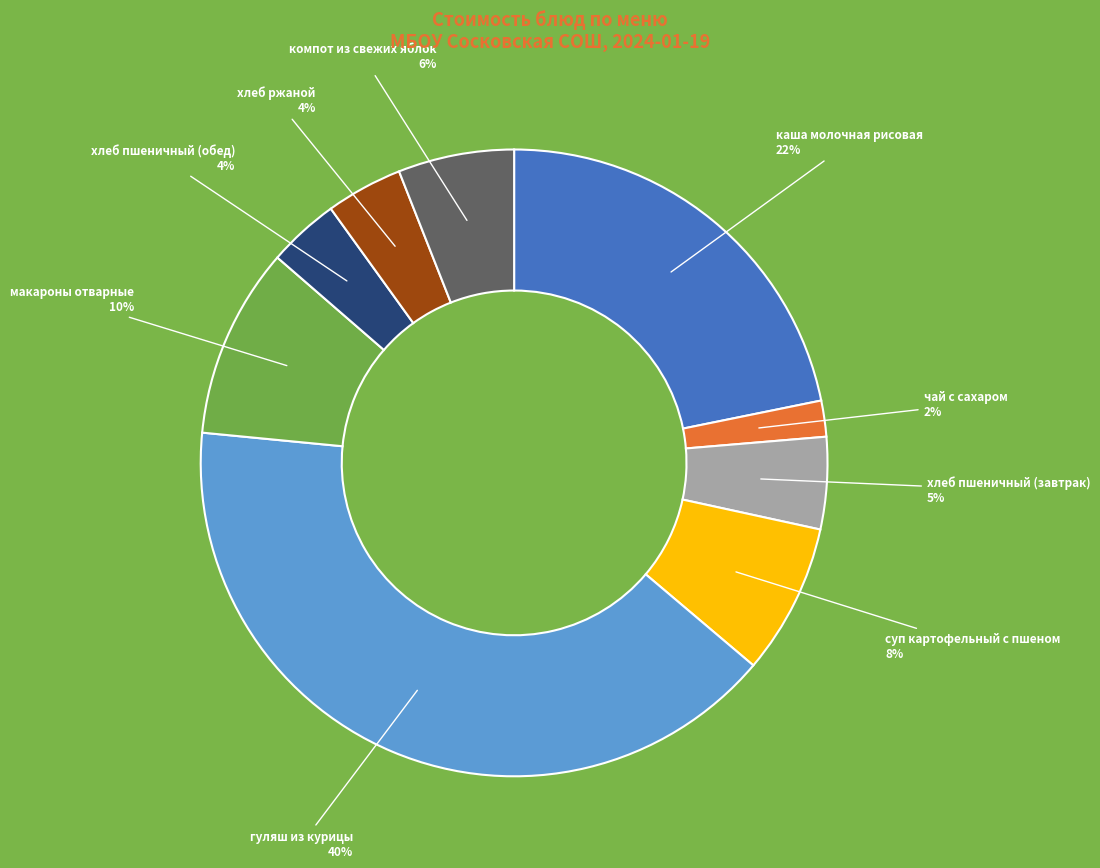

To the nearest percent, what is the average slice percentage?

11%